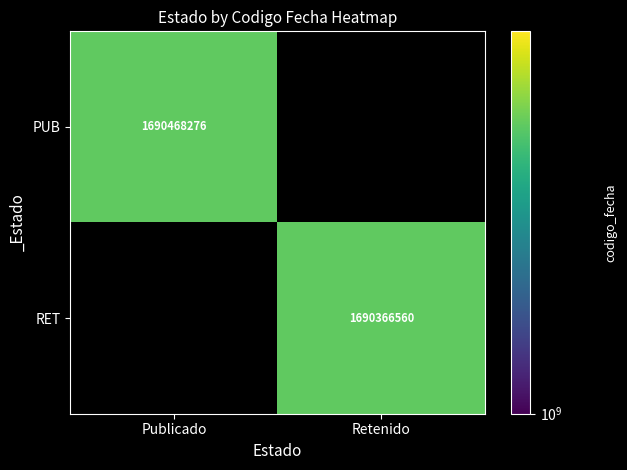

How many data points does each series have?

2